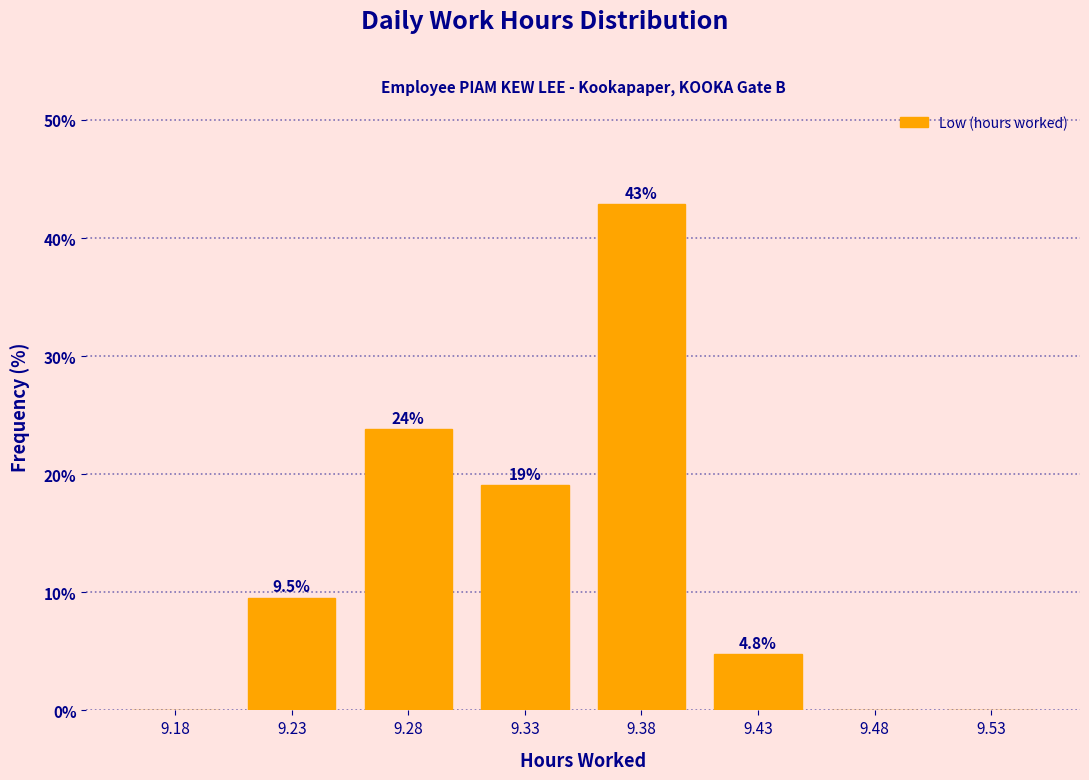

Reading right to left, list all the values displayed in this chart.

9.53=0.0	9.48=0.0	9.43=4.8	9.38=42.9	9.33=19.0	9.28=23.8	9.23=9.5	9.18=0.0